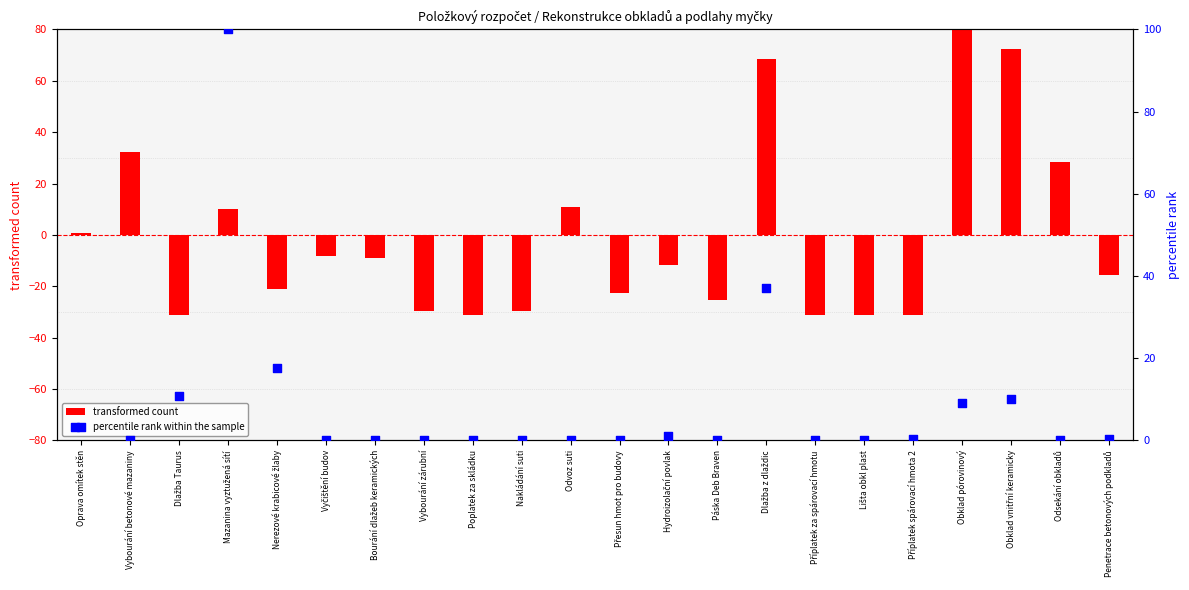

Is the value of transformed count at Odsekání obkladů greater than the value of percentile rank within the sample at Odsekání obkladů?

Yes